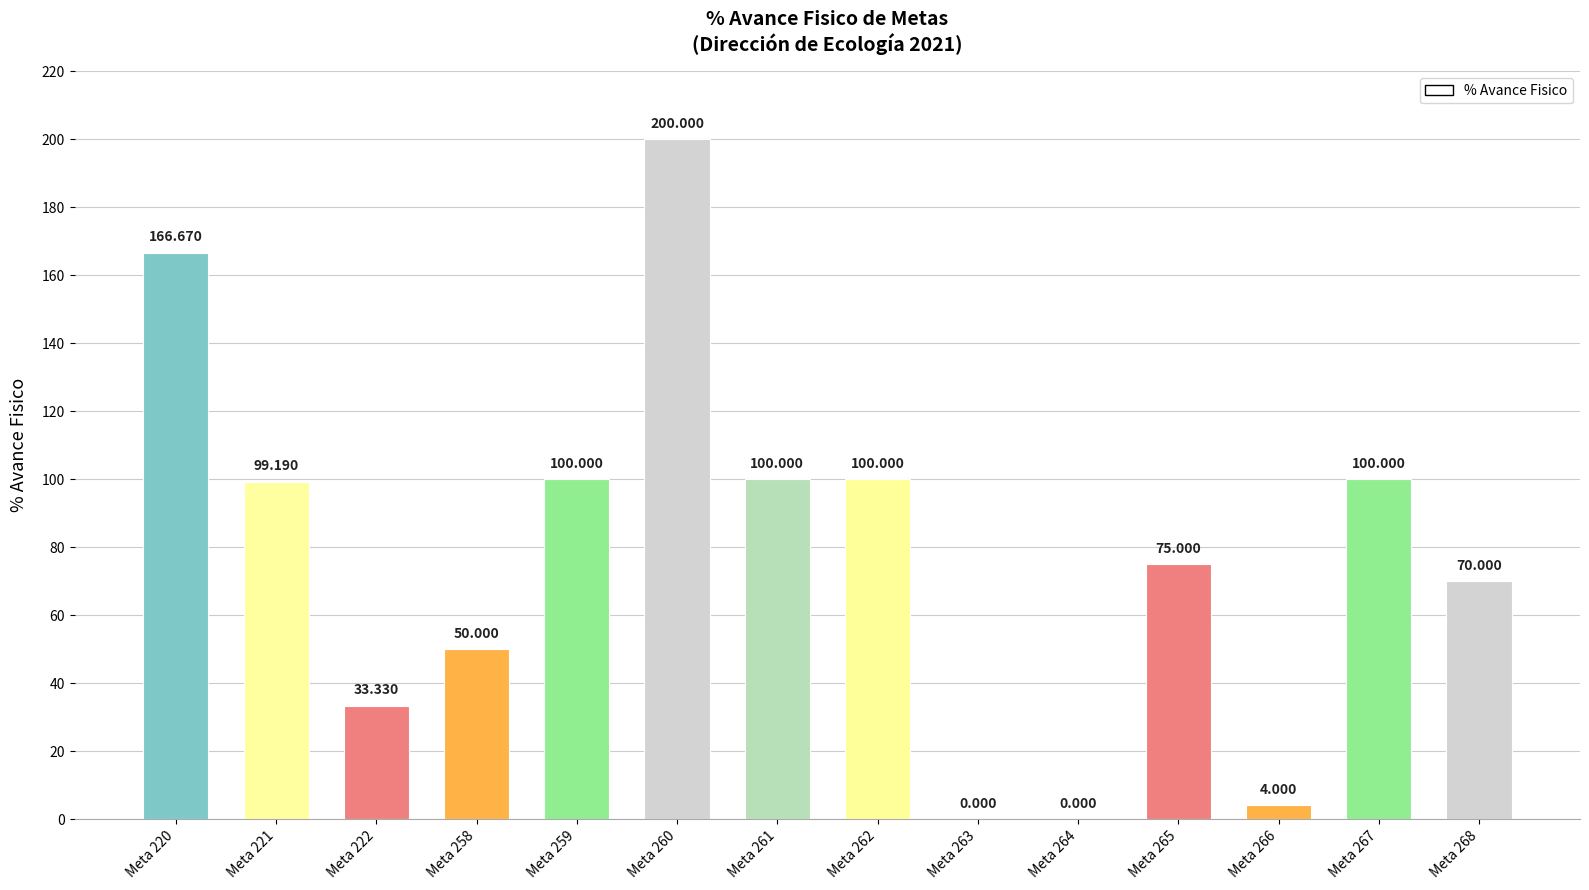

True or false: the data shows 112.3 at Meta 260.

False